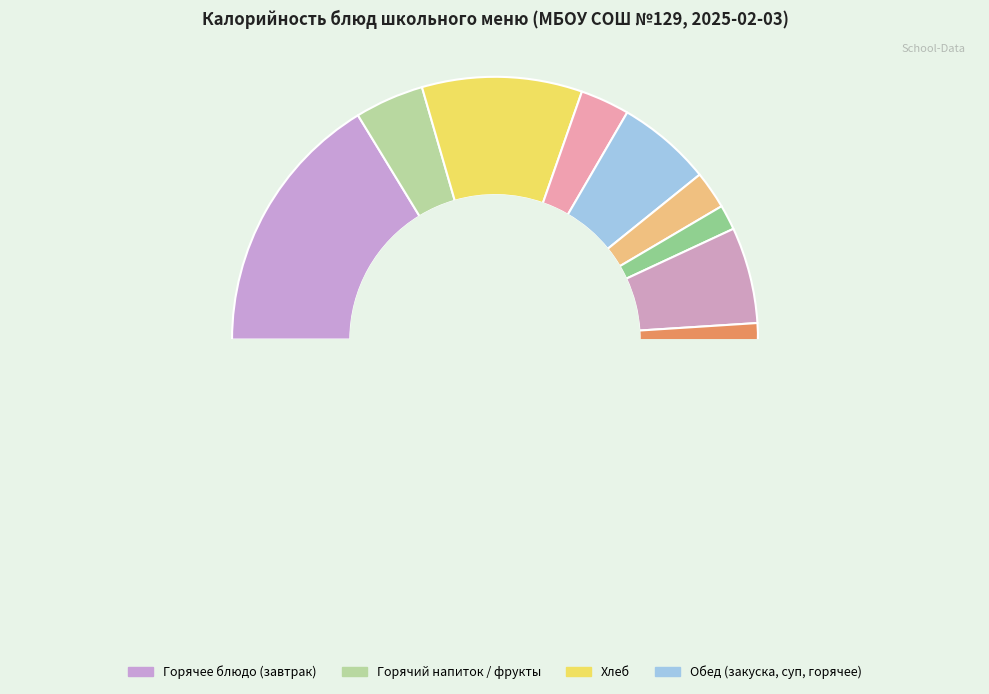

To the nearest percent, what is the difference between the Хлеб пшеничный (обед) and Гречка отварная slice percentages?

9%